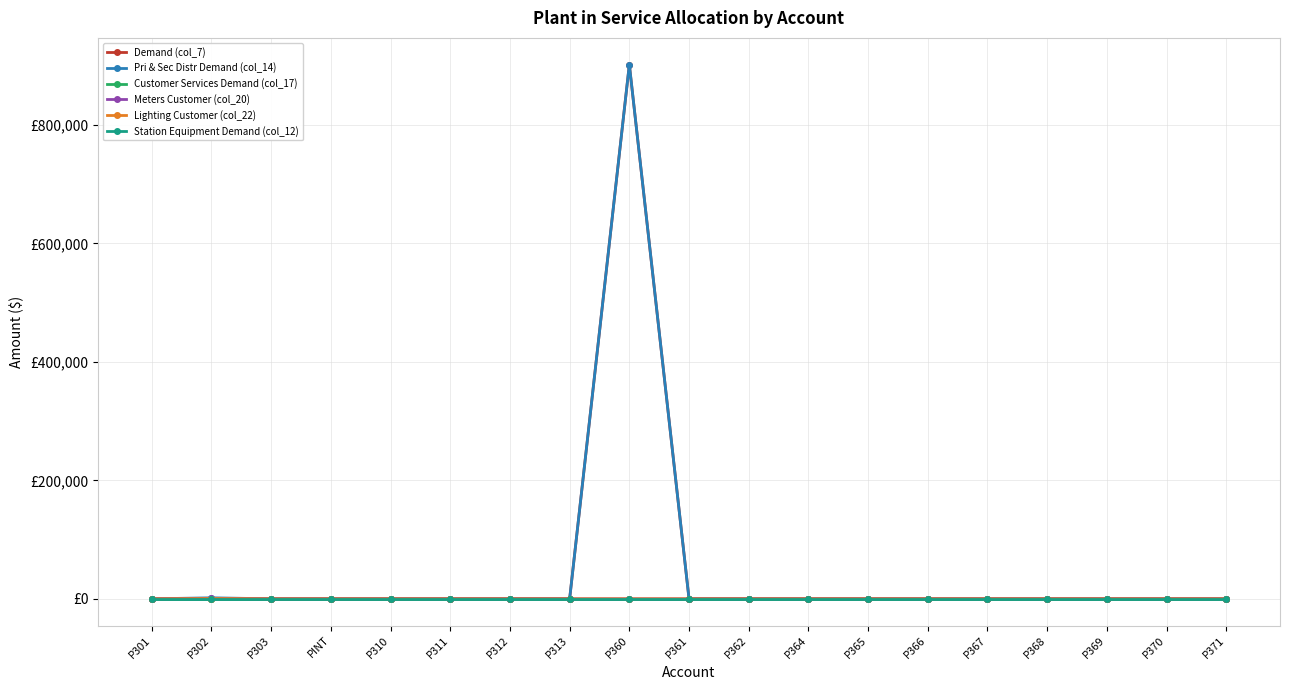

True or false: Demand (col_7) and Station Equipment Demand (col_12) intersect in this chart.

False